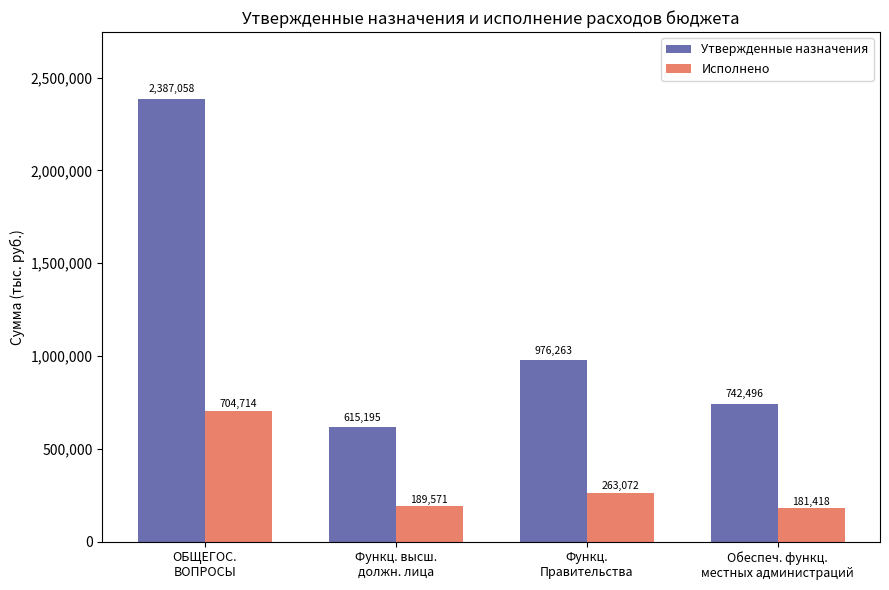

What position from the right is Обеспеч. функц.
местных администраций?

1